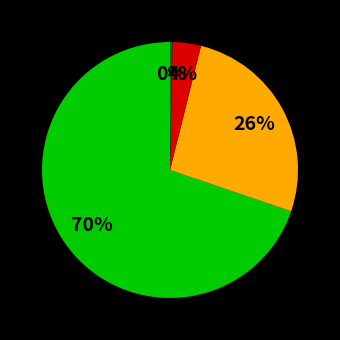

To the nearest percent, what is the average slice percentage?

25%